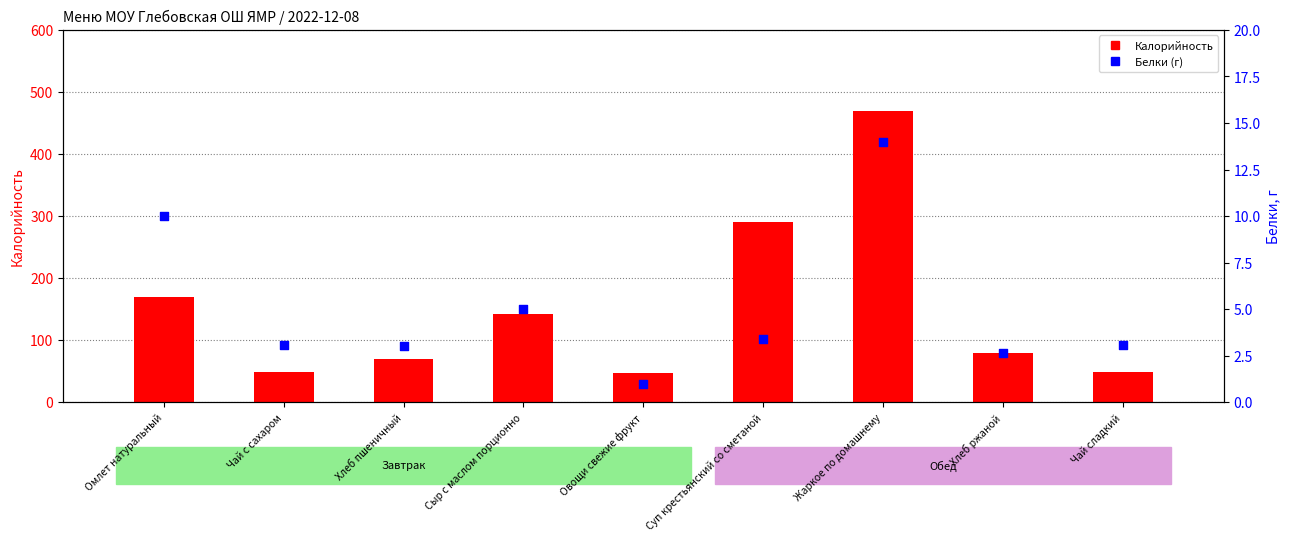

Which series has the largest Y range (max minus min)?

Калорийность